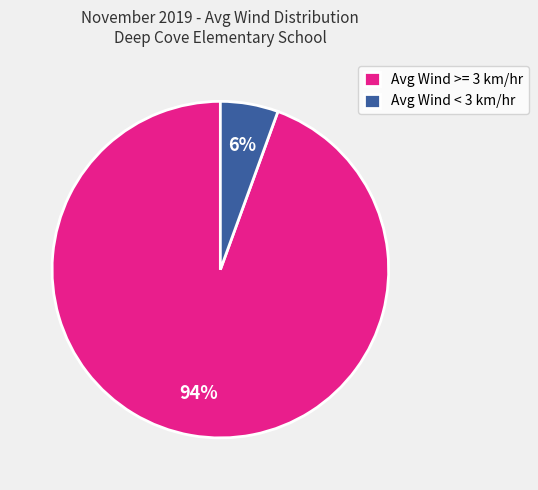

Count the number of slices in the pie.

2